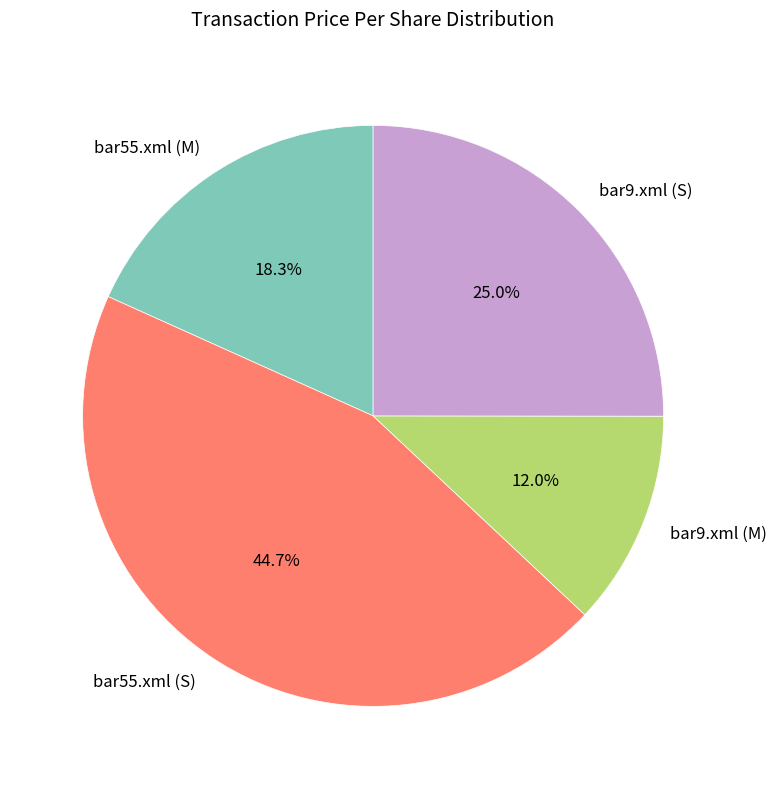

What is the total percentage of bar55.xml (M) and bar9.xml (M)?

30.3%